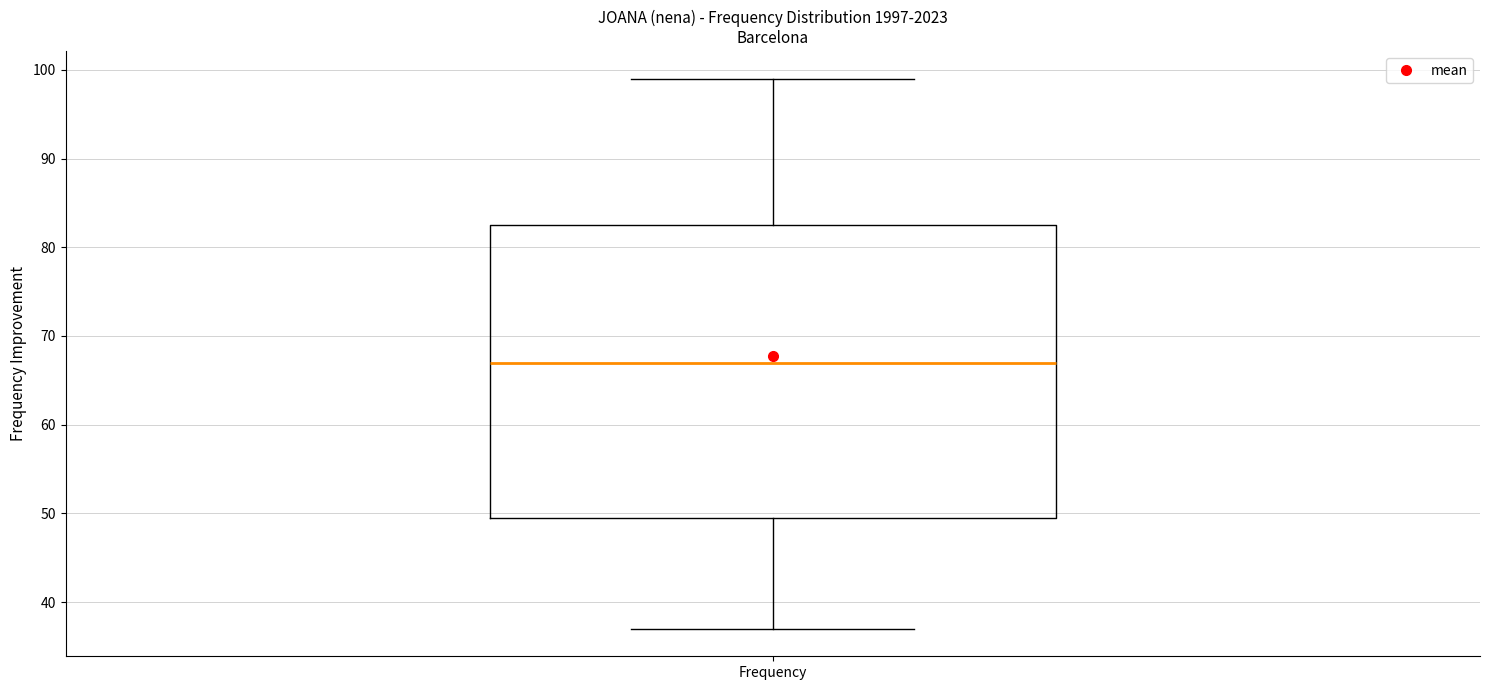

Read this box plot against the y-axis: the position of the median line, the range covered by the box, and the ends of both whiskers. The values are not printed on the chart, so give them approximately, as read against the axis.

median 67, box 50 to 83, whiskers 37 to 99